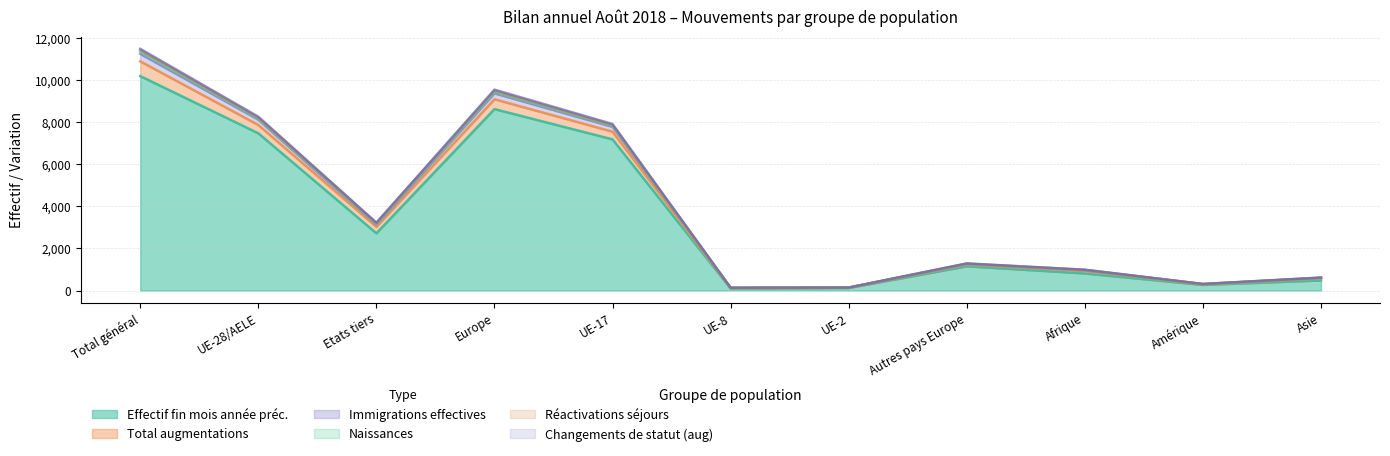

What is the maximum value for Effectif fin mois année préc.?

10179